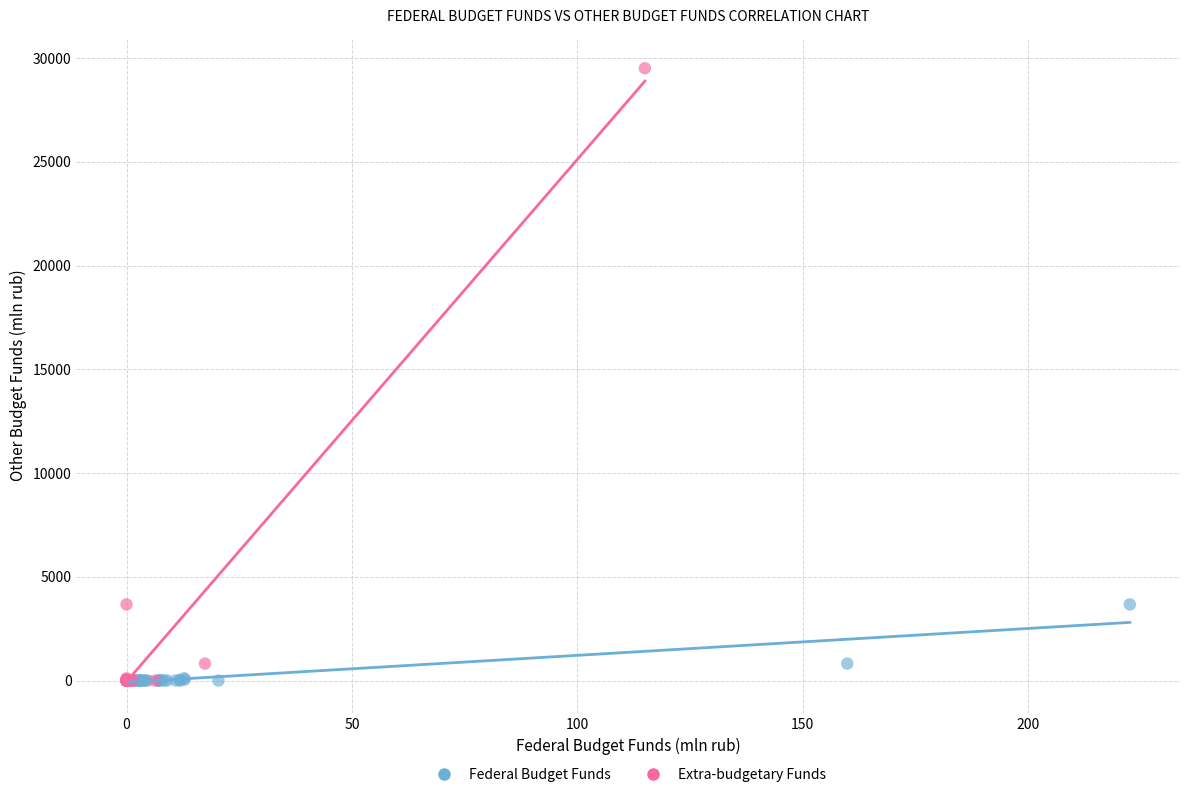

Which series has the largest Y range (max minus min)?

Extra-budgetary Funds